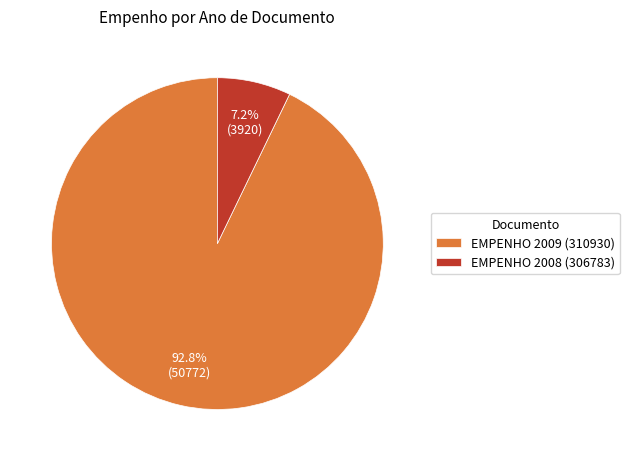

How much of the chart is everything except EMPENHO 2009 (310930)?

7.2%